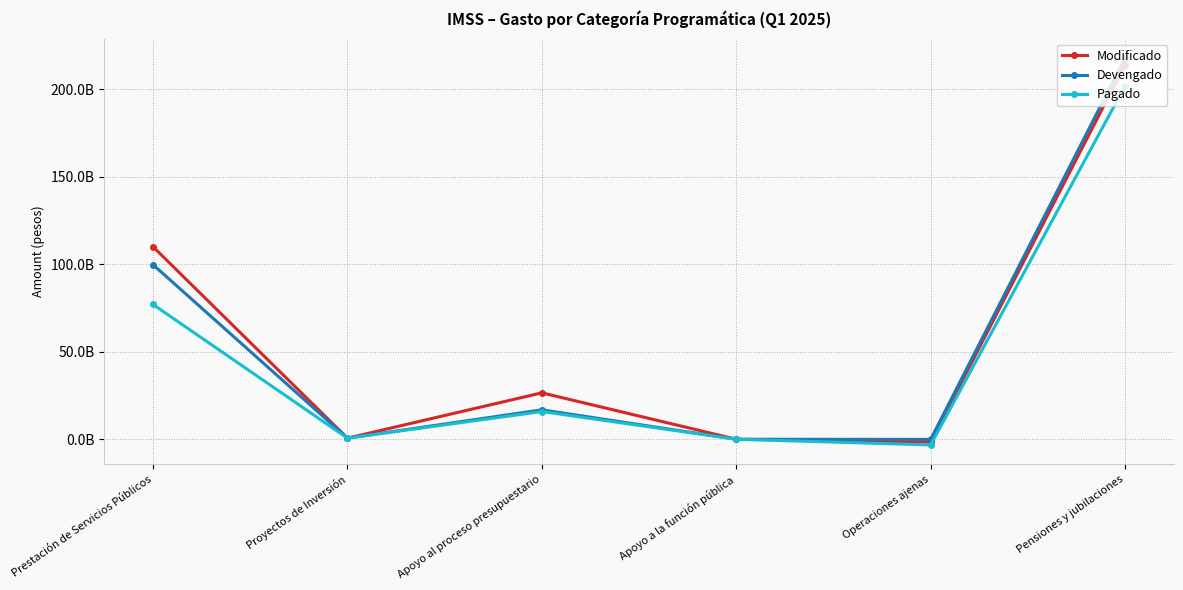

What are all the series names shown in the legend?

Modificado, Devengado, Pagado